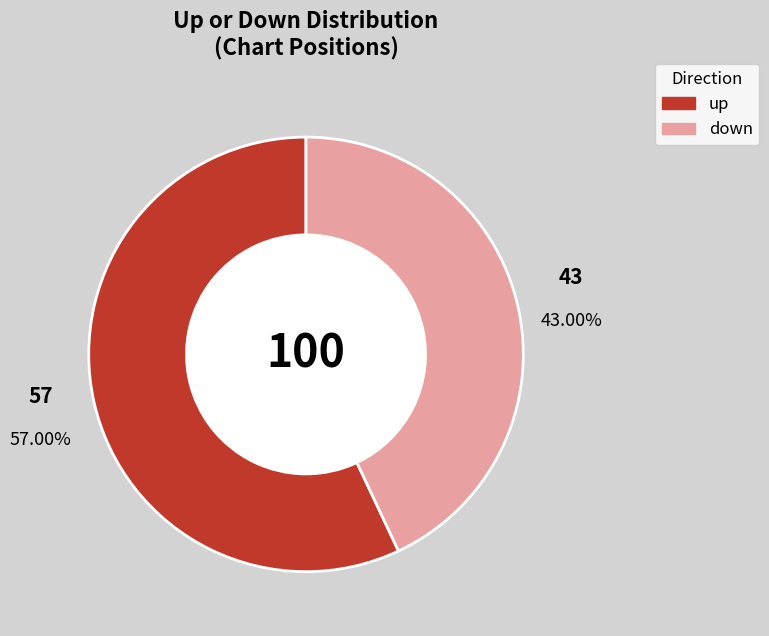

What percentage is the up slice, to the nearest percent?

57%